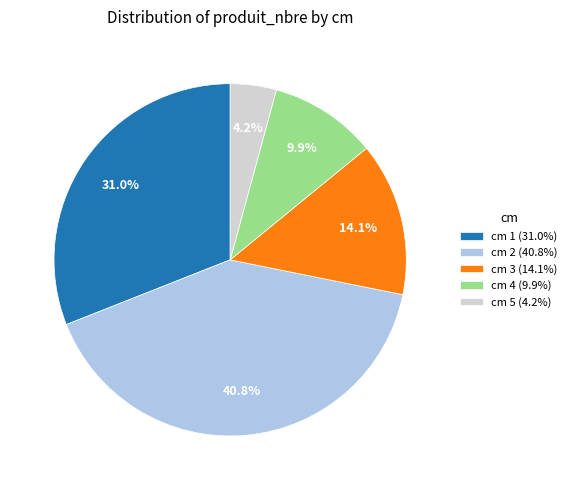

Approximately how many times larger is the value at cm 5 (4.2%) compared to cm 3 (14.1%)?

0.3